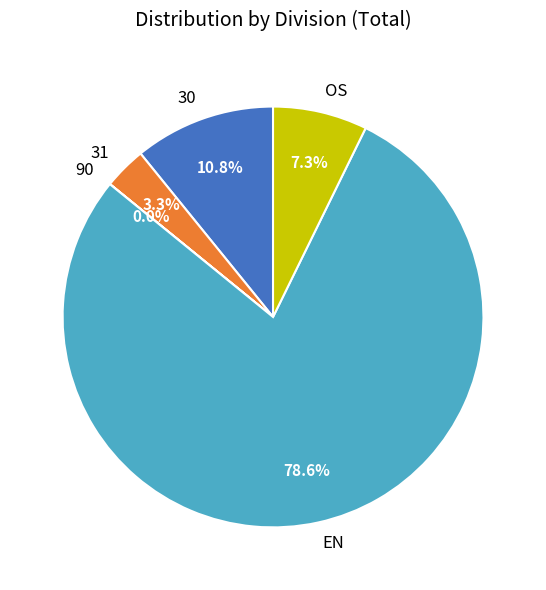

What percentage do 31 and 30 together represent?

14.1%